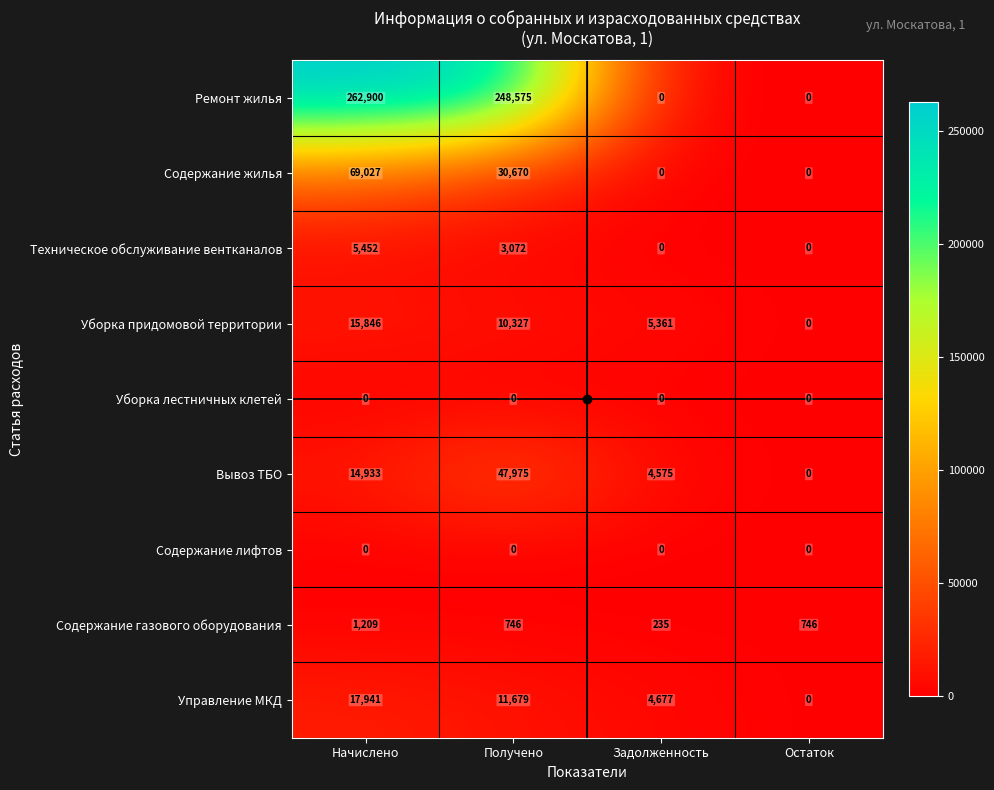

What is the sum of the Вывоз ТБО values at Остаток and Получено?

47975